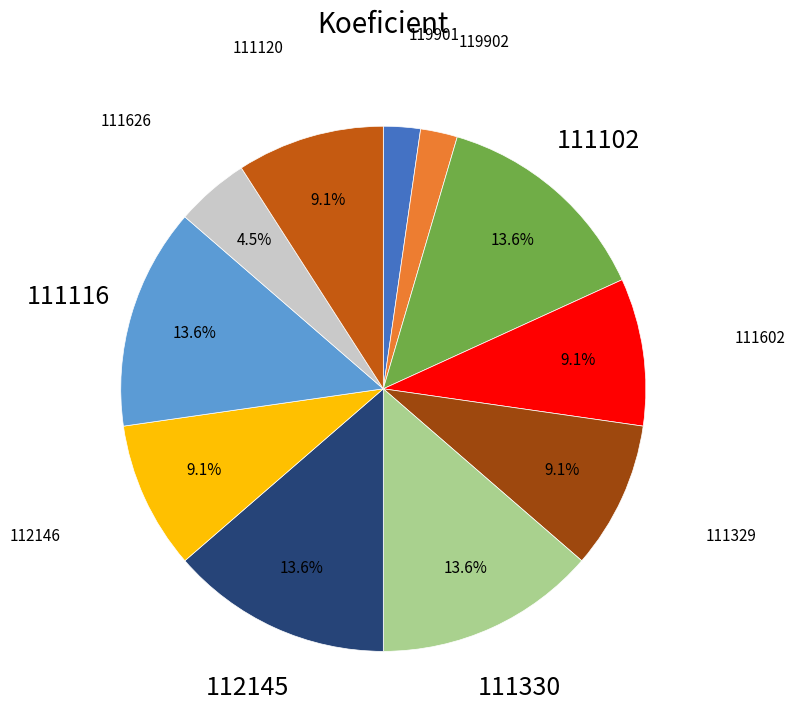

Does 111116 account for over 50% of the chart?

No